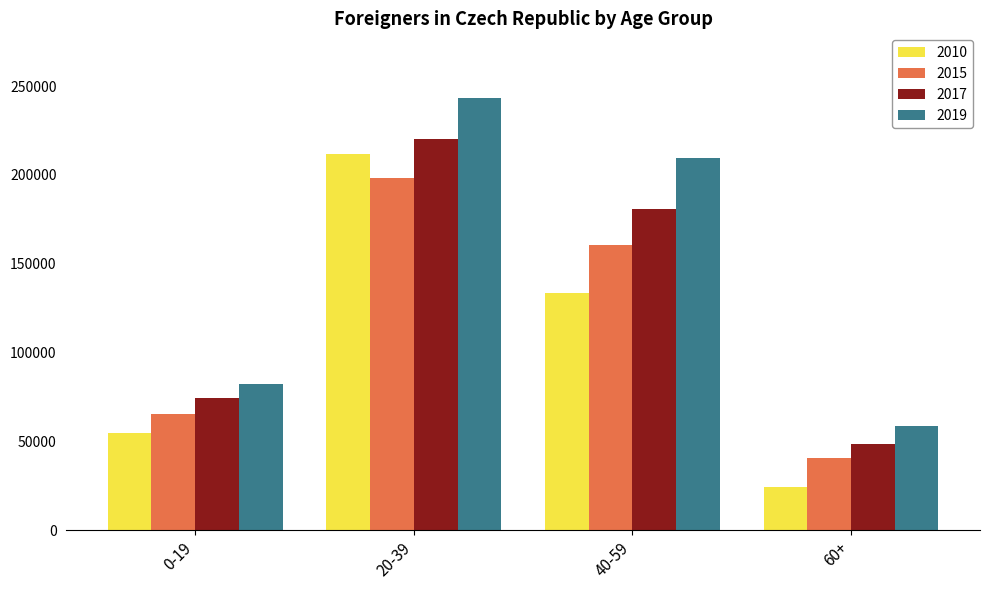

The 2017 series shows 11164 at 60+. True or false?

False